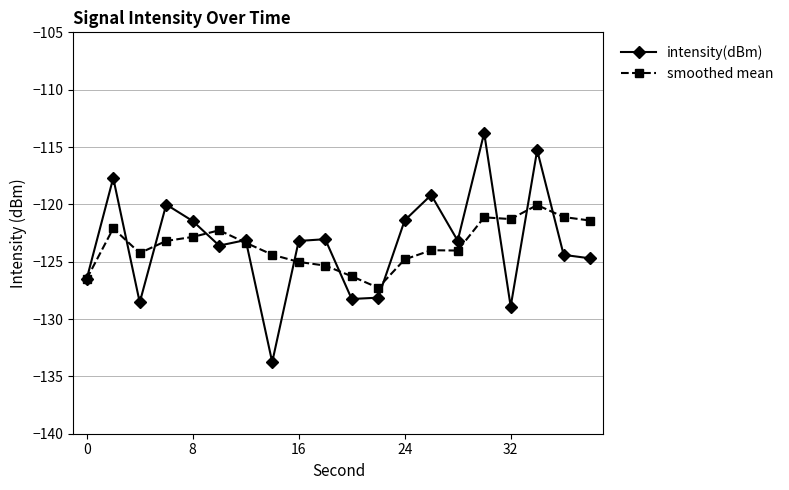

True or false: intensity(dBm) has more than 1 points higher than both neighbors.

True